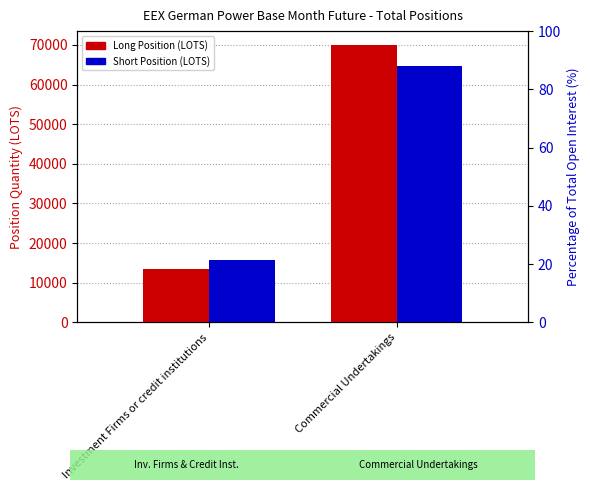

Which category has the lowest value in the % Long (Open Interest) series?

Investment Firms or credit institutions